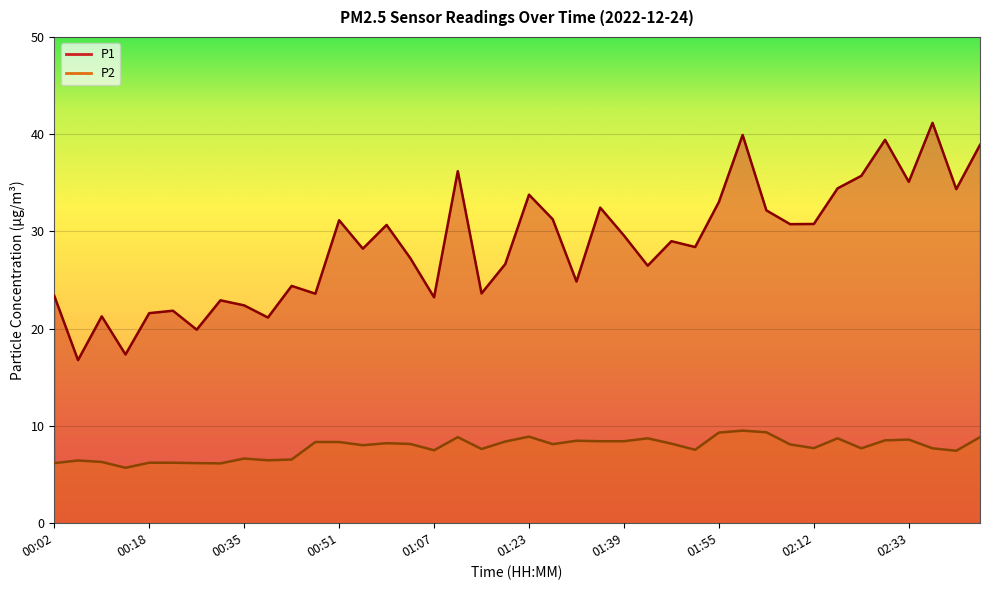

What is the label of the 4th point from the right?

02:33